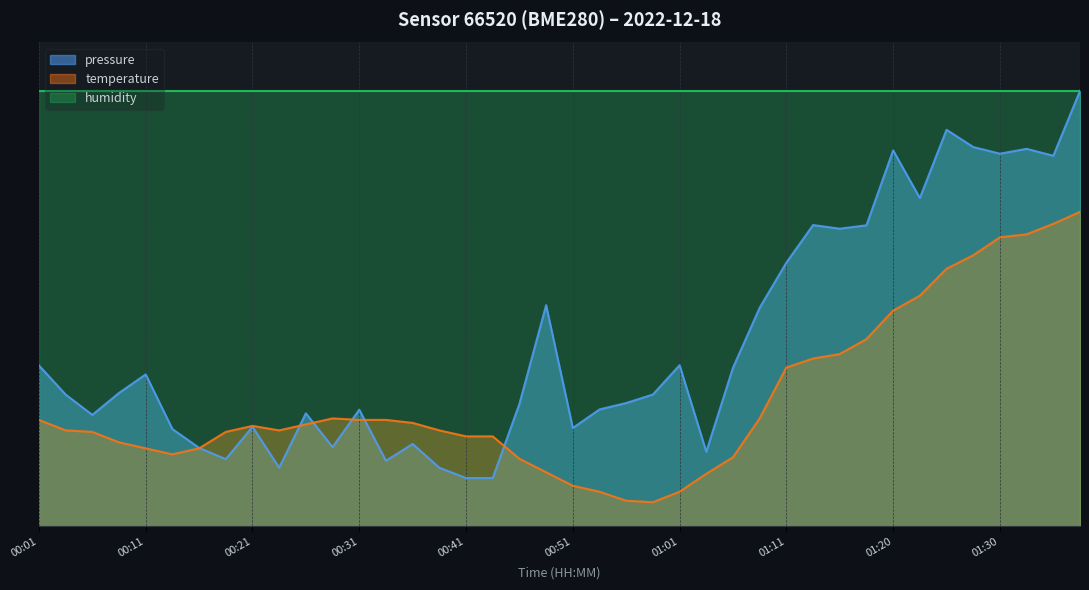

What is the maximum value shown in the chart?

90.0